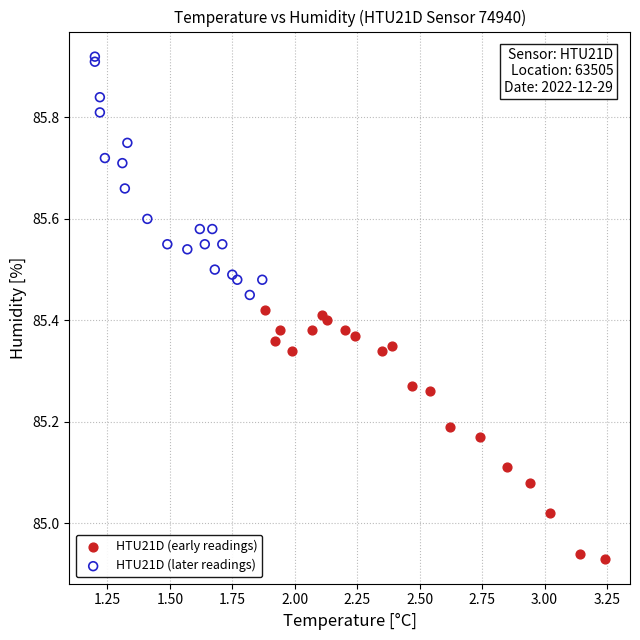

Which series reaches the maximum Y coordinate?

HTU21D (later readings)